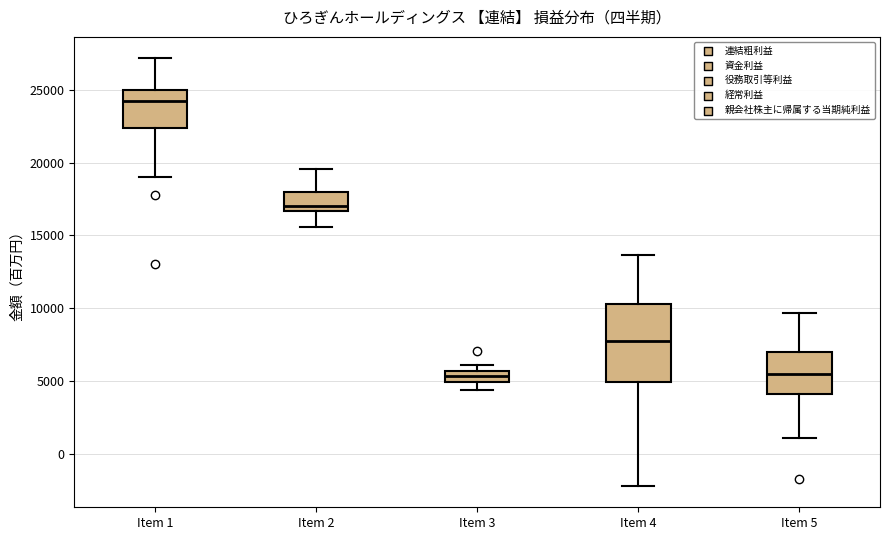

Which box is the tallest, from its lower edge to its upper edge?

Item 4